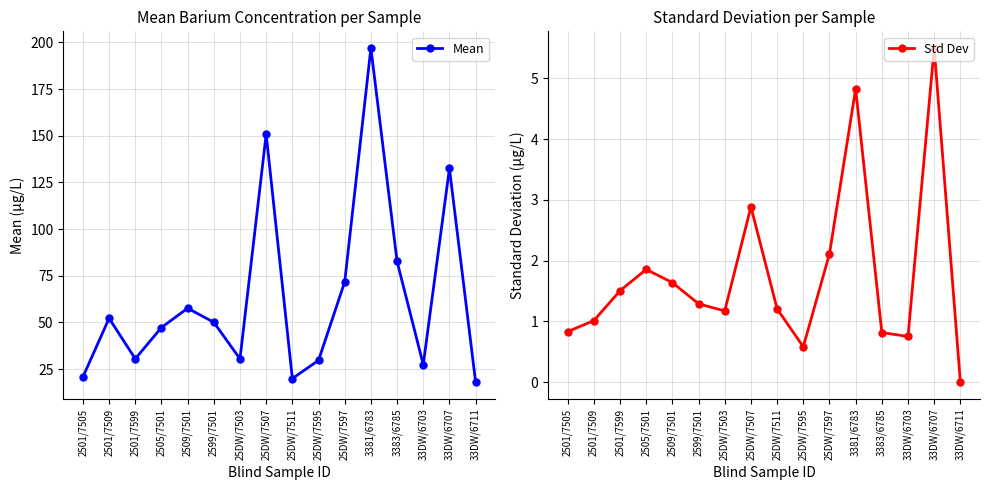

At 25DW/7595, list the series in order from smallest to largest.

Std Dev, Mean